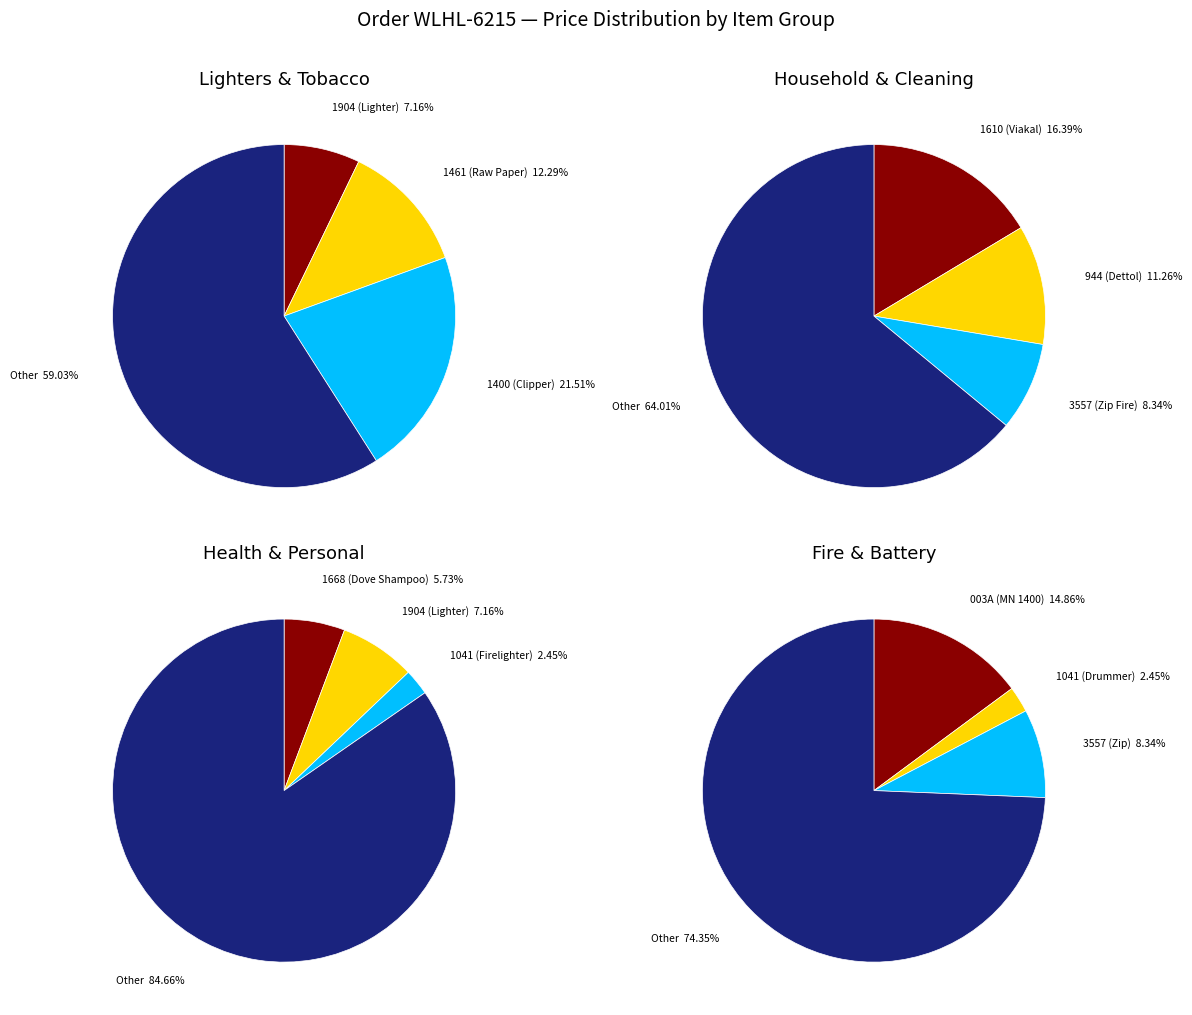

To the nearest percent, what is the difference between the 003A and 1461 slice percentages?

3%